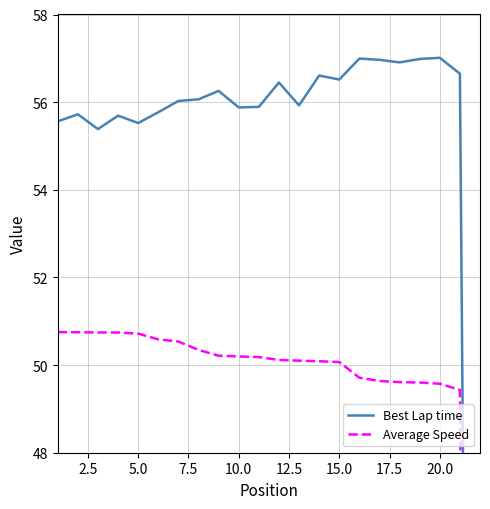

Which series has the largest total across all categories?

Best Lap time